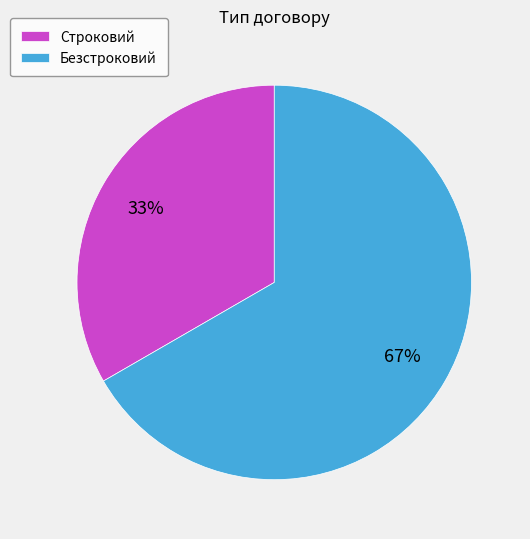

Between Безстроковий and Строковий, which is larger?

Безстроковий